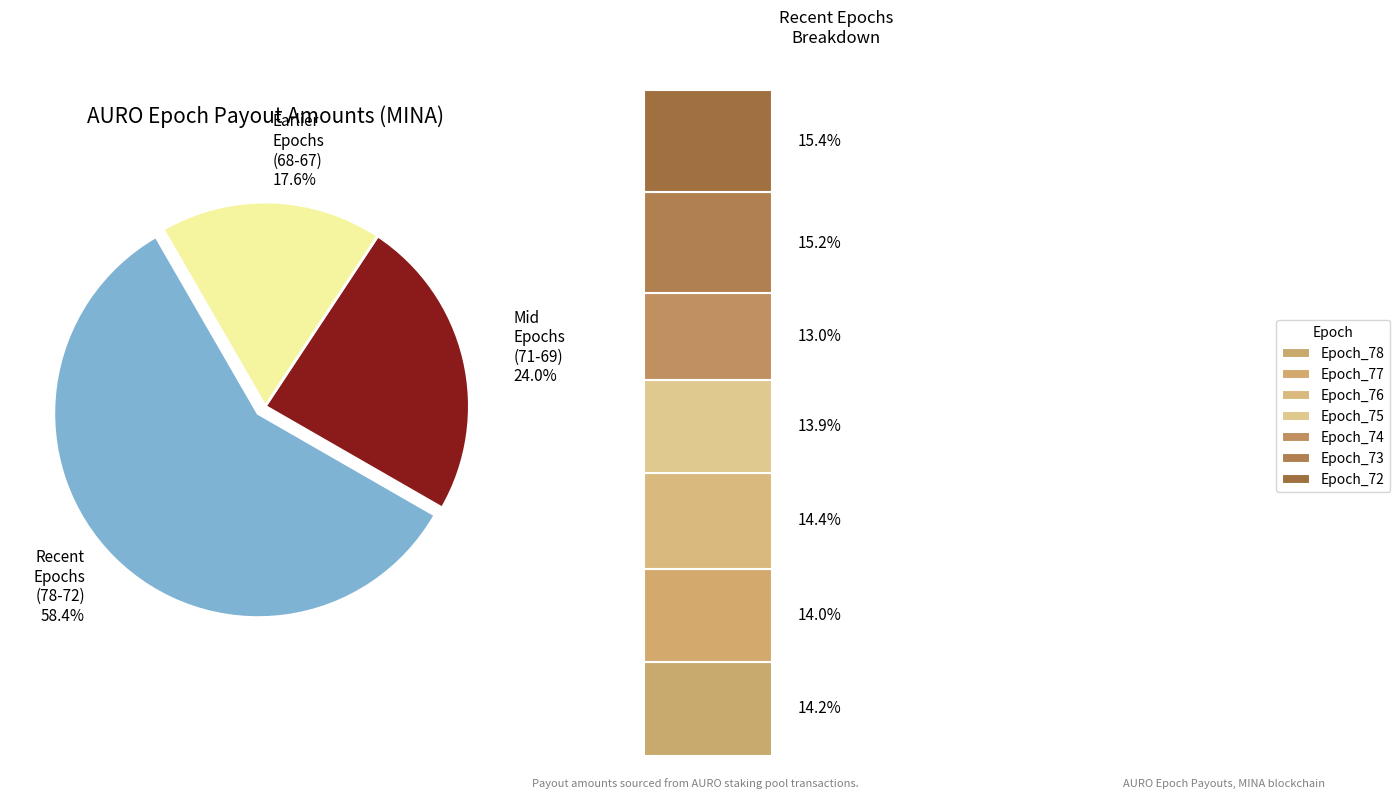

True or false: Epoch_76 accounts for 8% of the total.

True